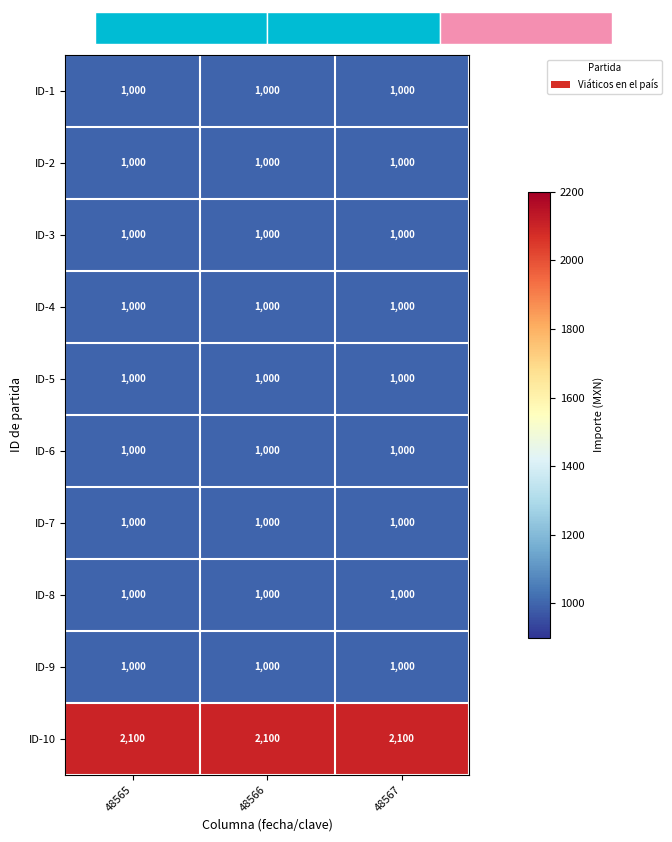

What is the sum of all ID-6 values?

3000